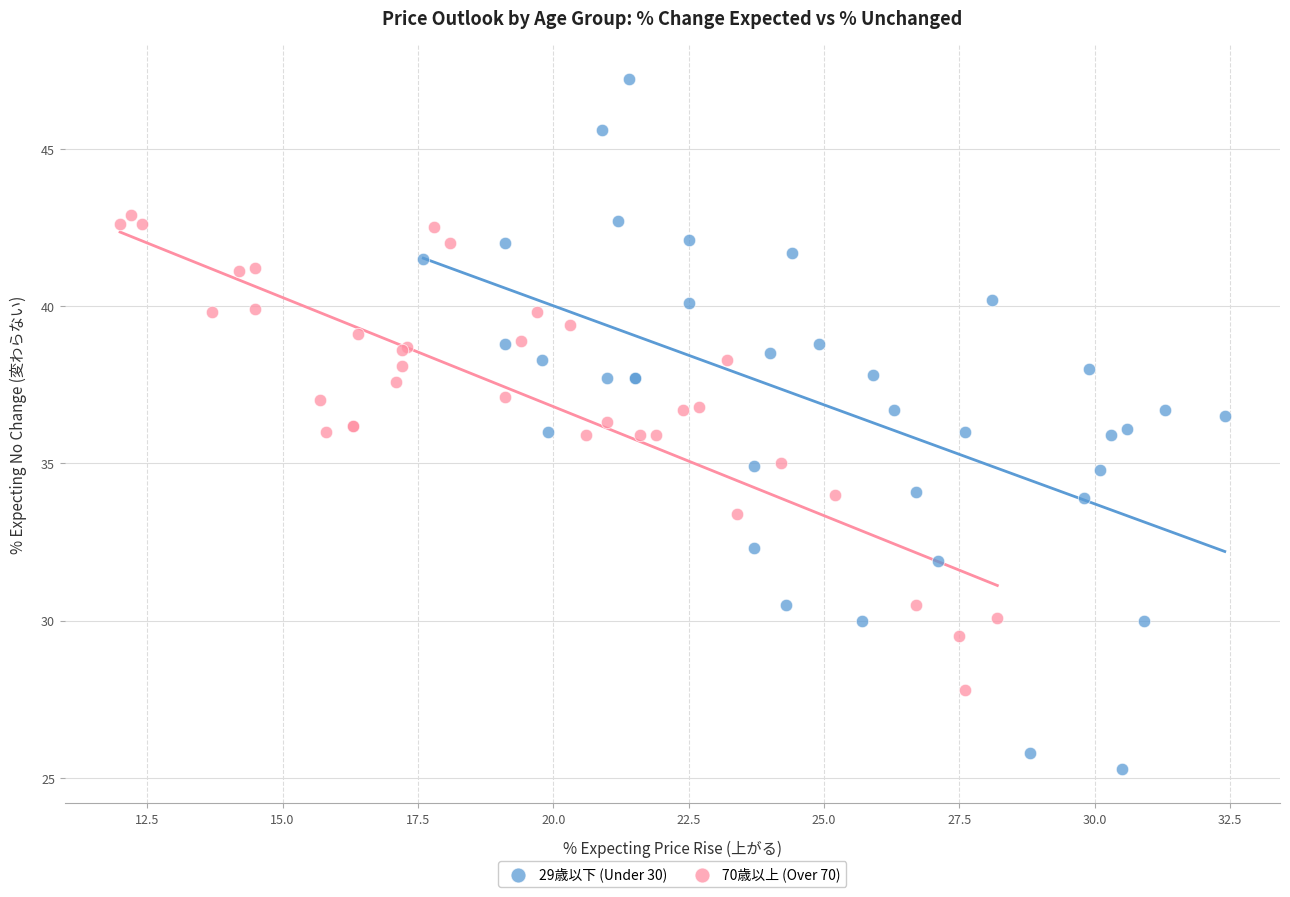

What are all the series names shown in the legend?

29歳以下 (Under 30), 70歳以上 (Over 70)